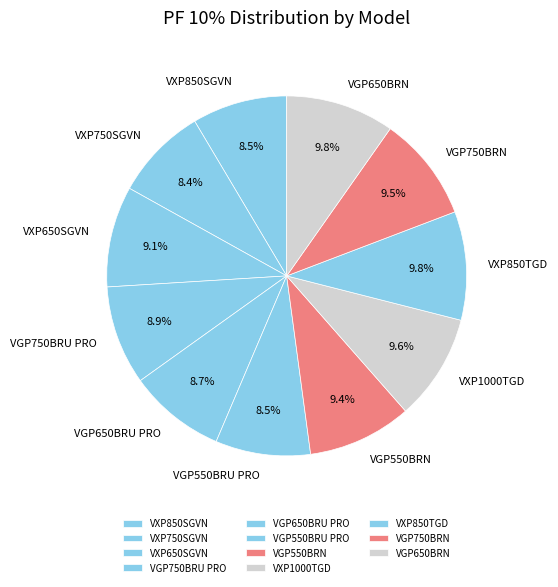

How much of the chart is everything except VXP850SGVN?

91.5%